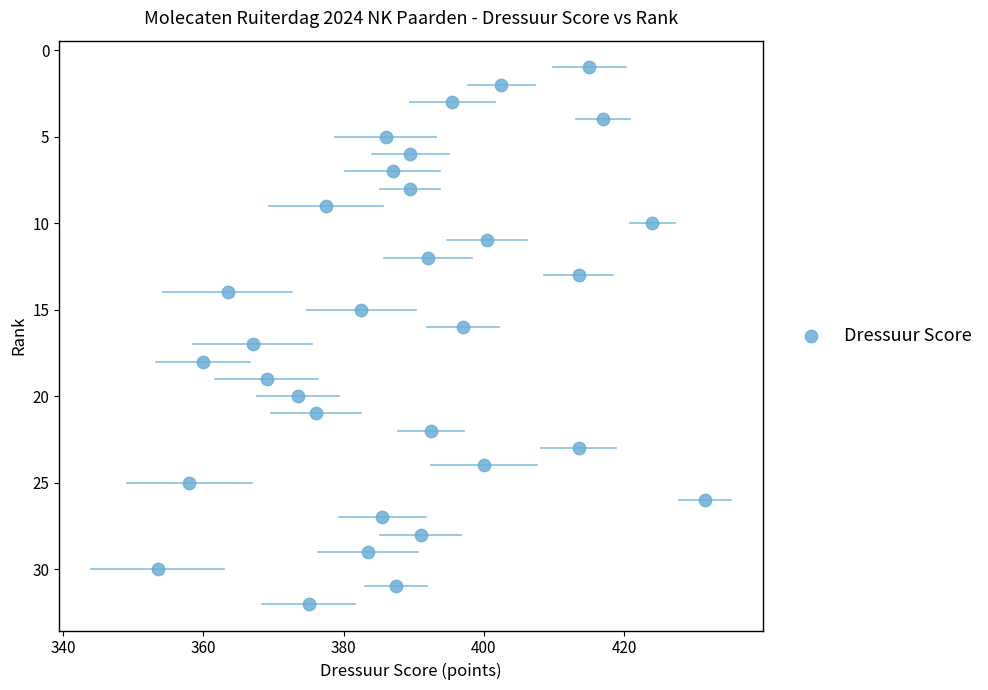

What is the range of Y values (max minus min)?

31